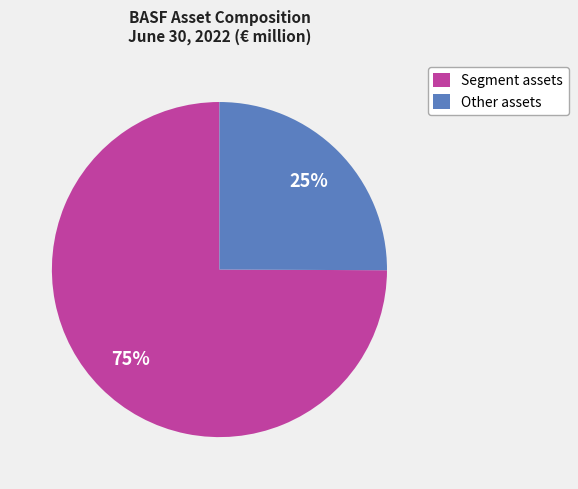

To the nearest percent, what is the average slice percentage?

50%